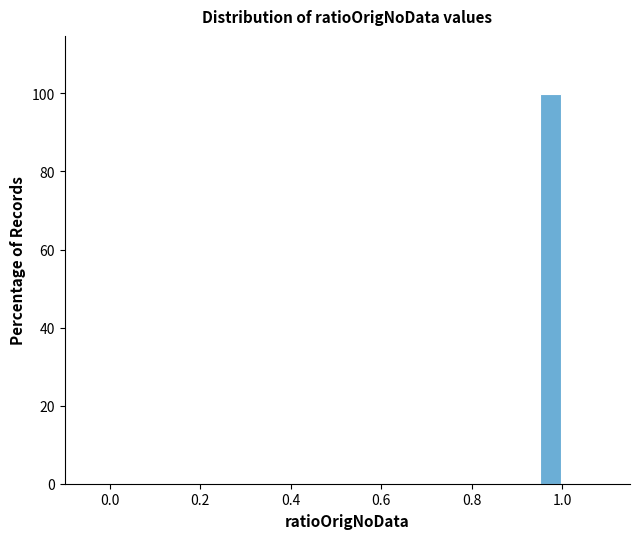

Around what value on the x-axis is the tallest bar? Give the approximate position of its centre, as read against the axis.

0.98